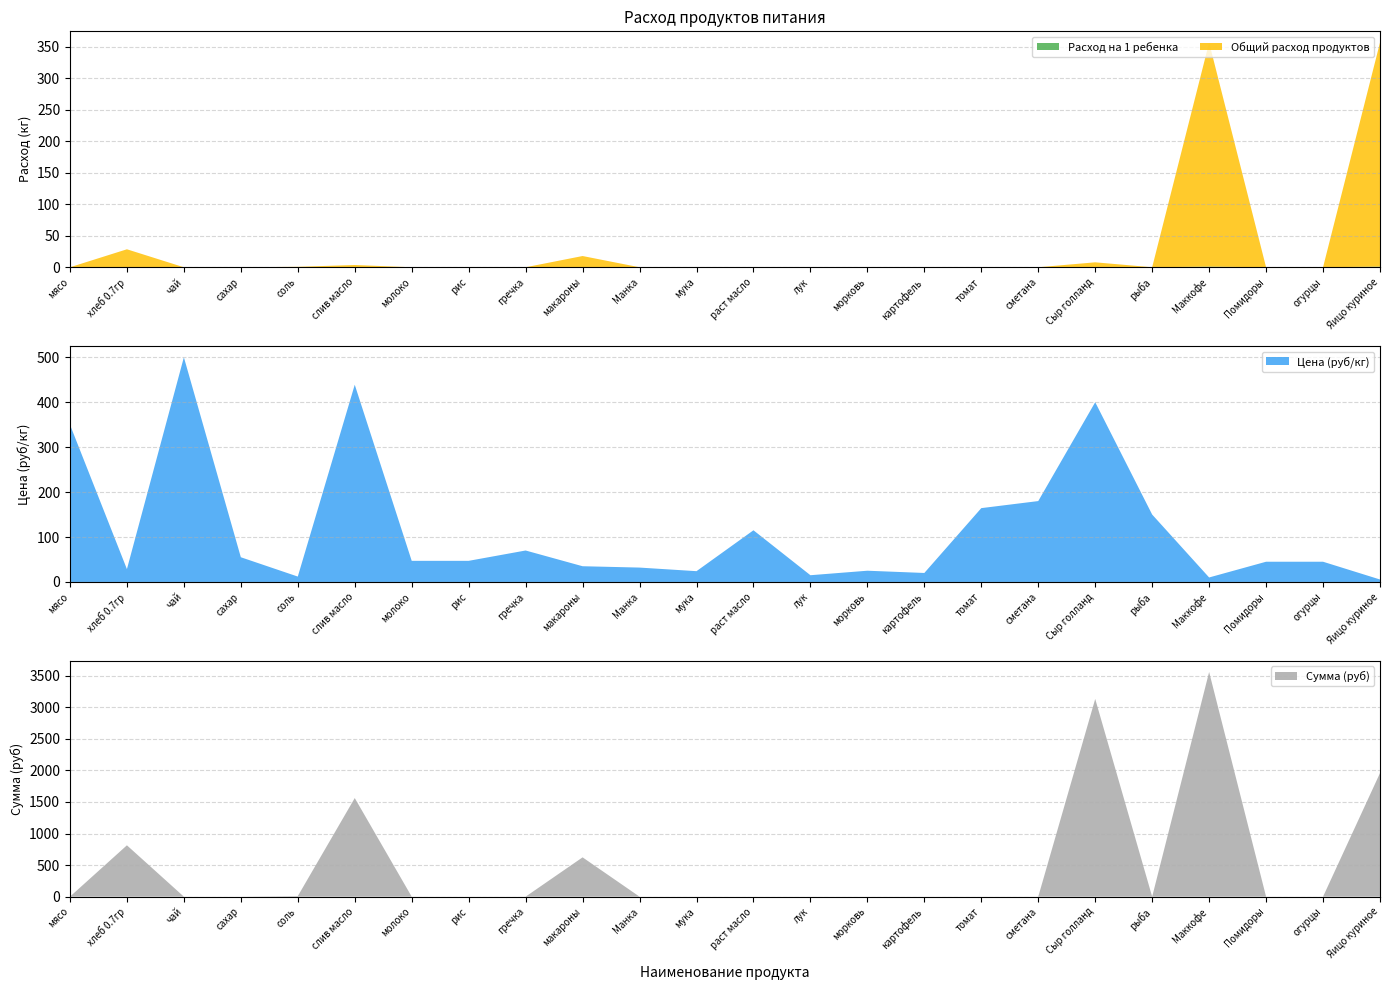

The value of Цена (руб/кг) at рыба is 207.2. True or false?

False